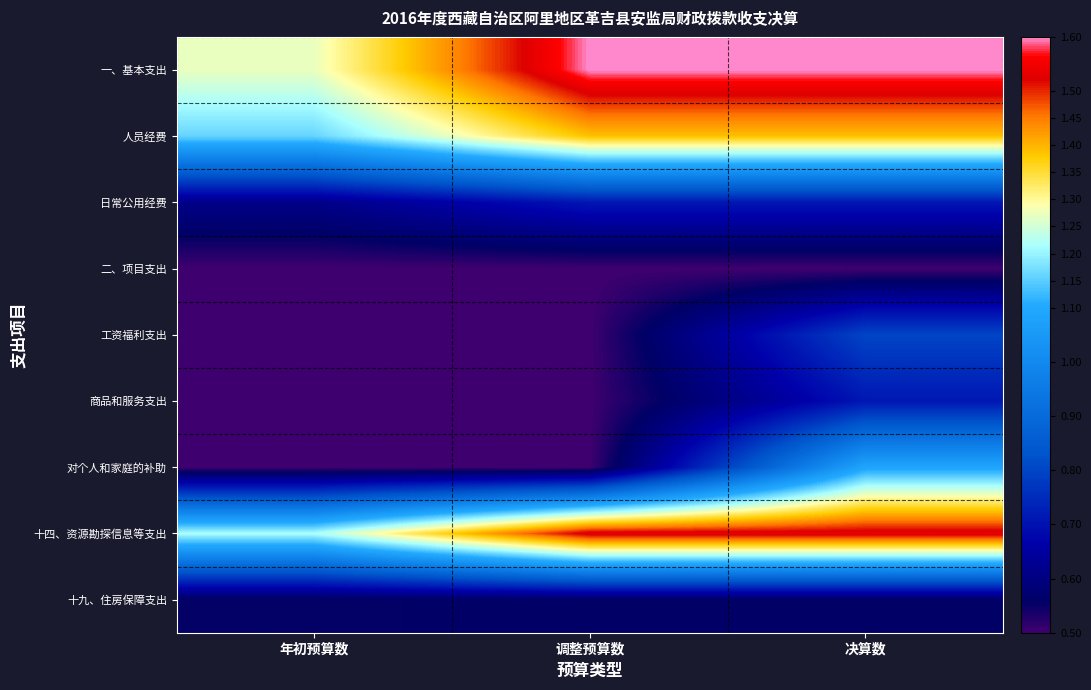

Which series has the largest total across all categories?

一、基本支出